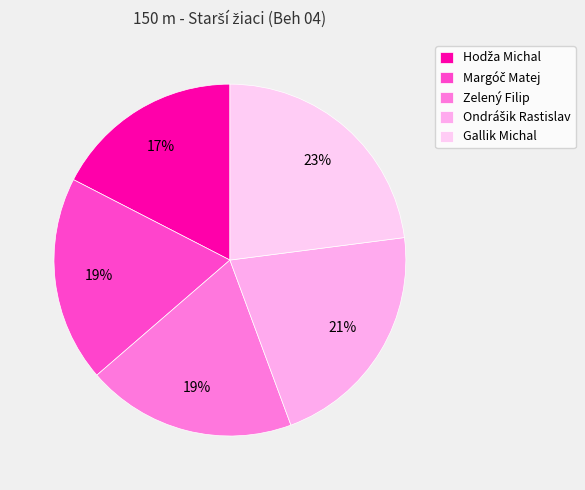

Does Gallik Michal represent more than half of the total?

No